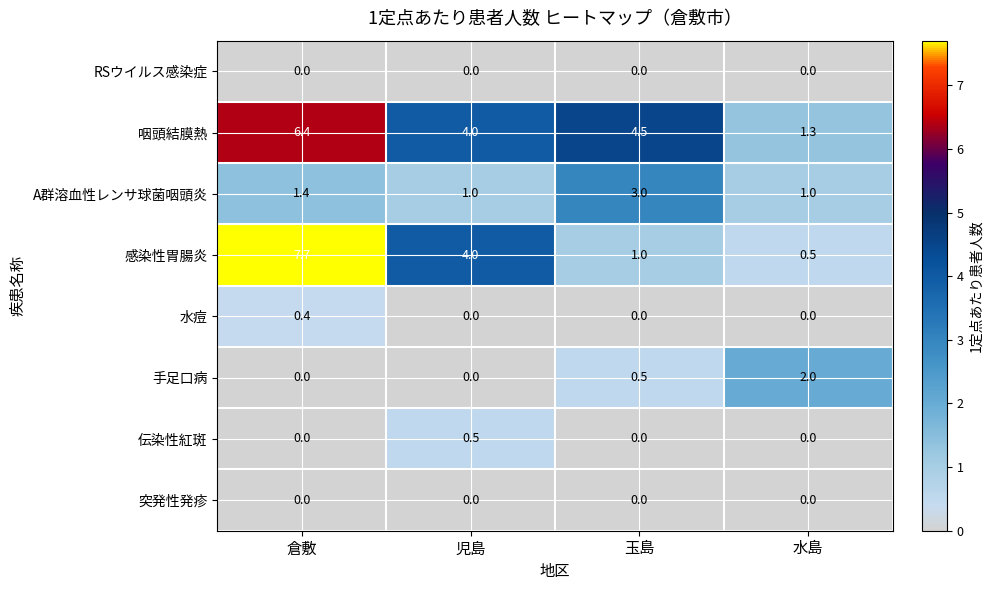

The value of A群溶血性レンサ球菌咽頭炎 at 水島 is 1.0. True or false?

True